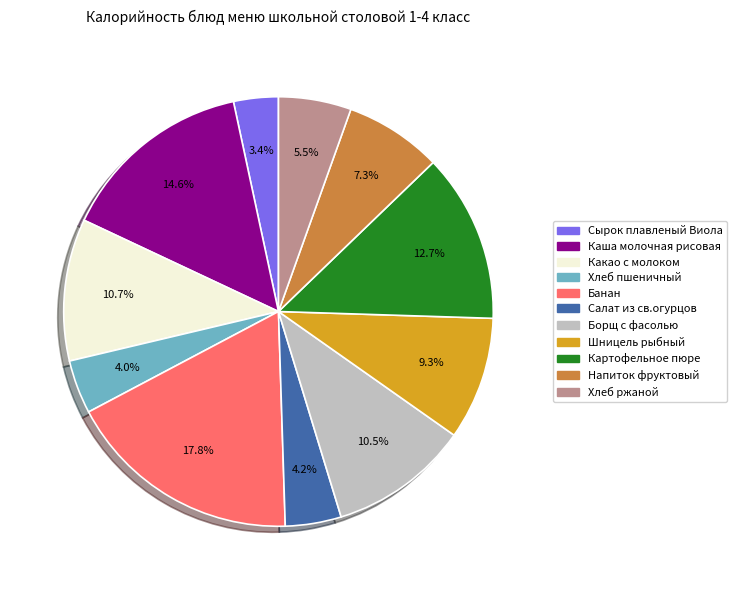

Is there a majority slice in this chart?

No